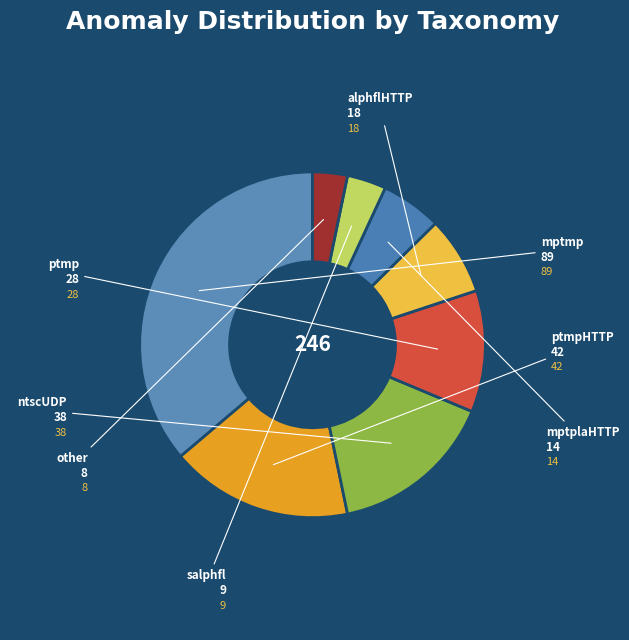

Which category has the biggest portion of the pie?

mptmp